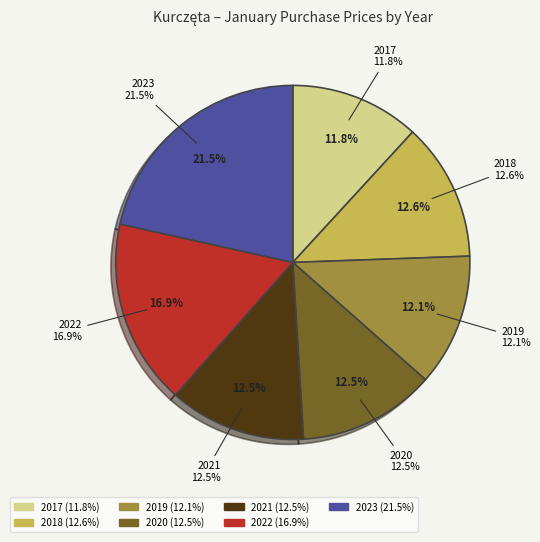

Which category has the smallest portion of the pie?

2017